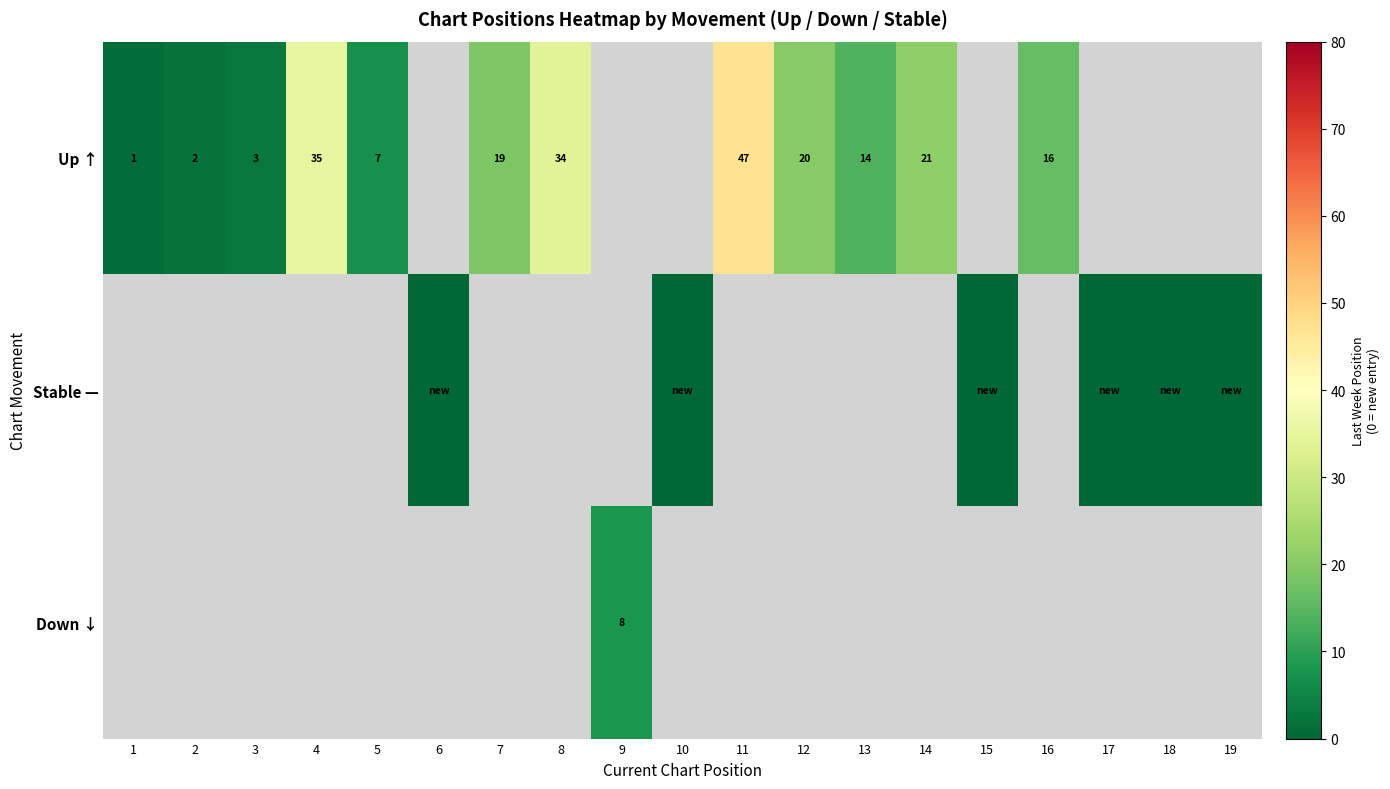

True or false: Up ↑ has a value of 21 at 13.

False